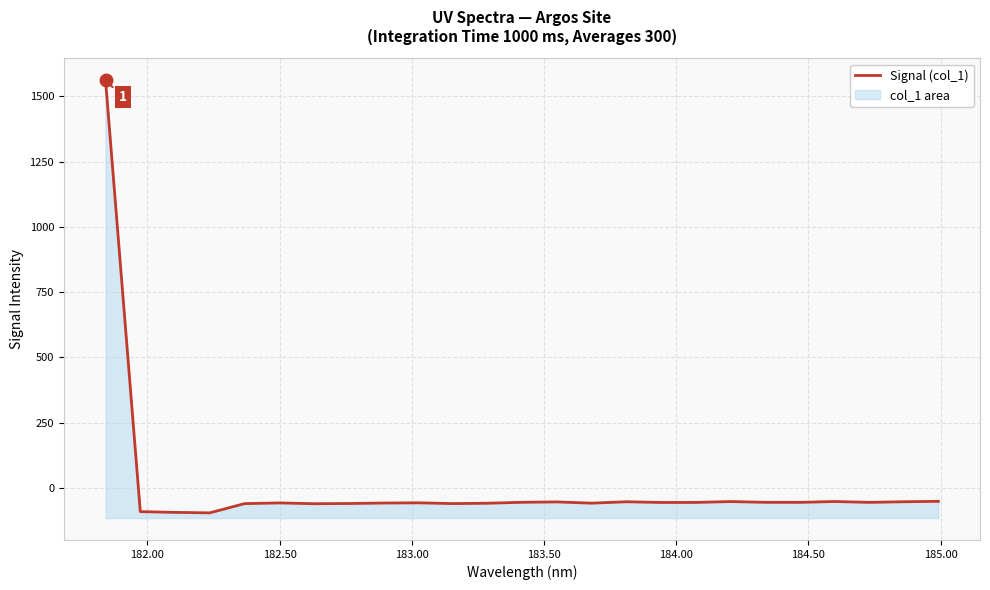

Count the number of data series in this chart.

1